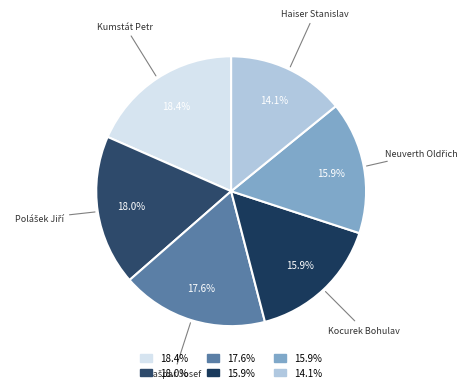

How many segments does this pie chart have?

6